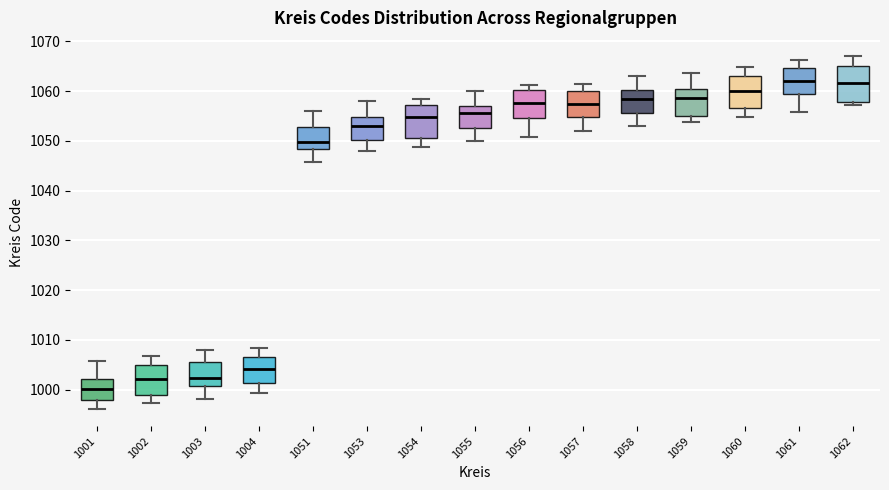

Where does the lower whisker of the box at x = 1061 end on the y-axis? The values are not printed on the chart, so give them approximately, as read against the axis.

1056